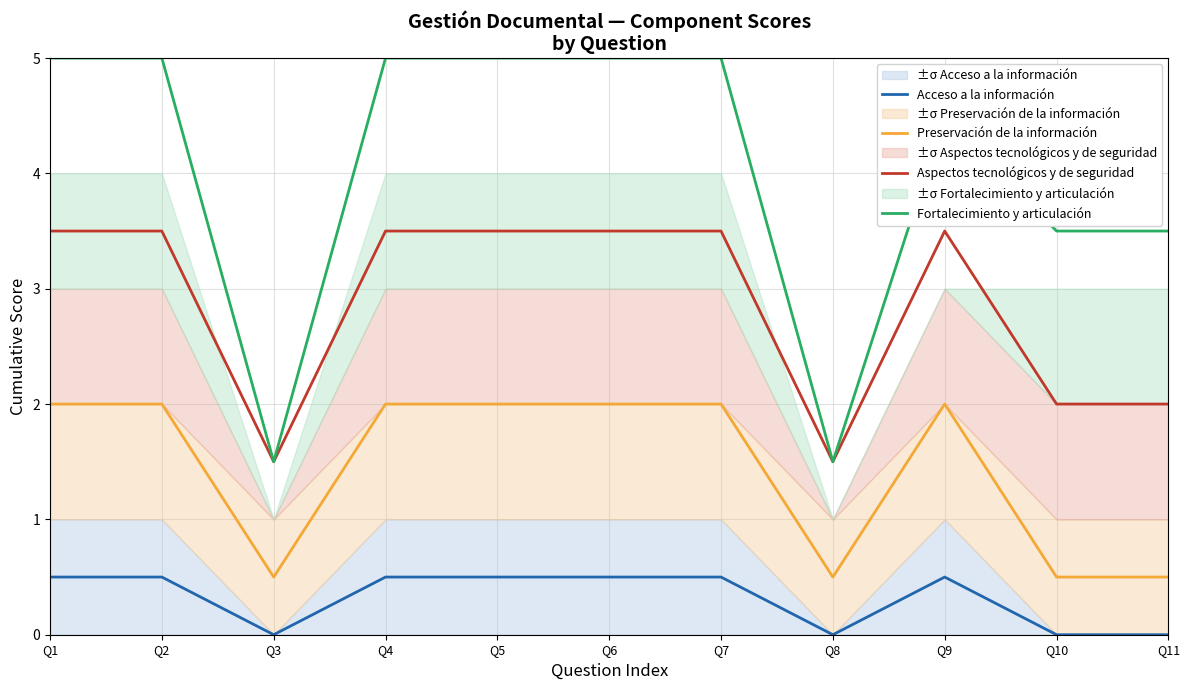

Which series changed the most between Q9 and Q10?

Preservación de la información